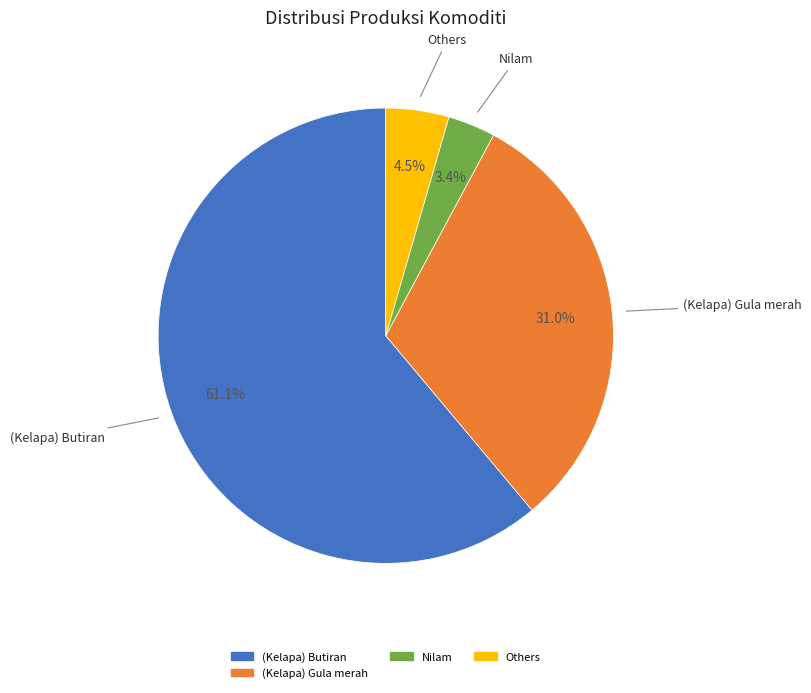

Is there a majority slice in this chart?

Yes